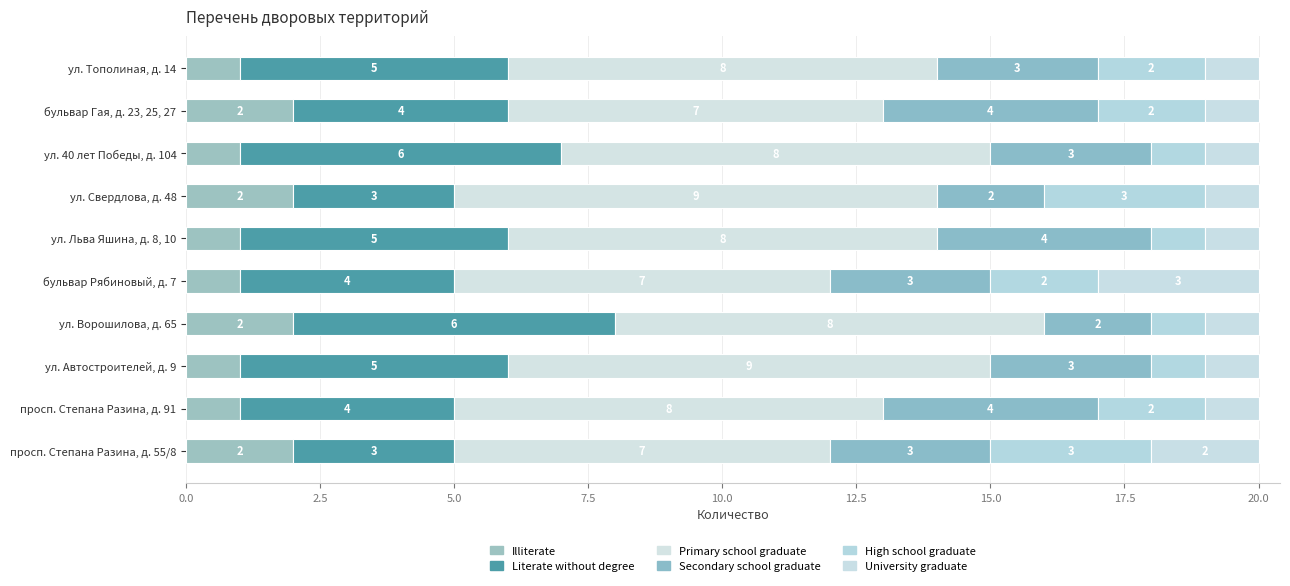

How many data points does each series have?

10